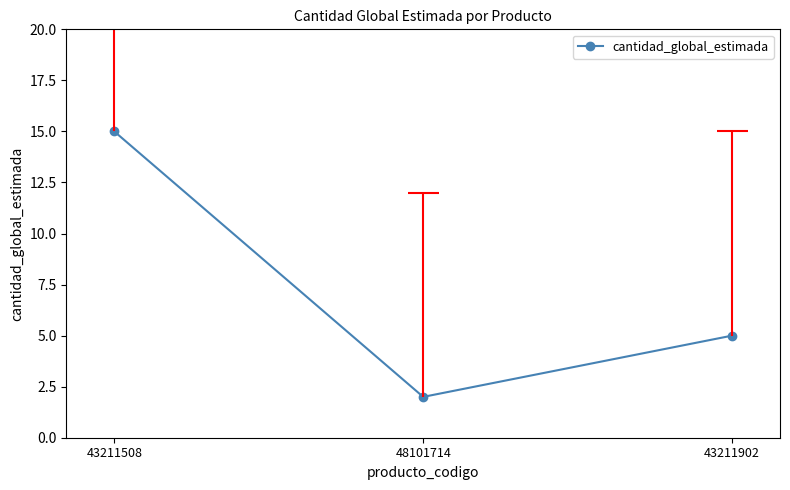

Reading left to right, list all the values displayed in this chart.

15	2	5